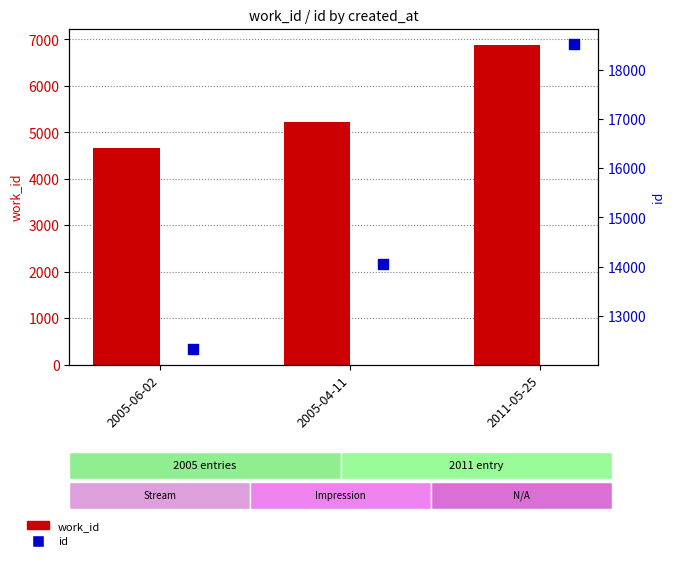

What are all the series names shown in the legend?

work_id, id